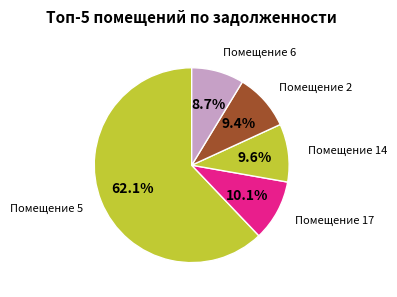

How many slices are in this pie chart?

5